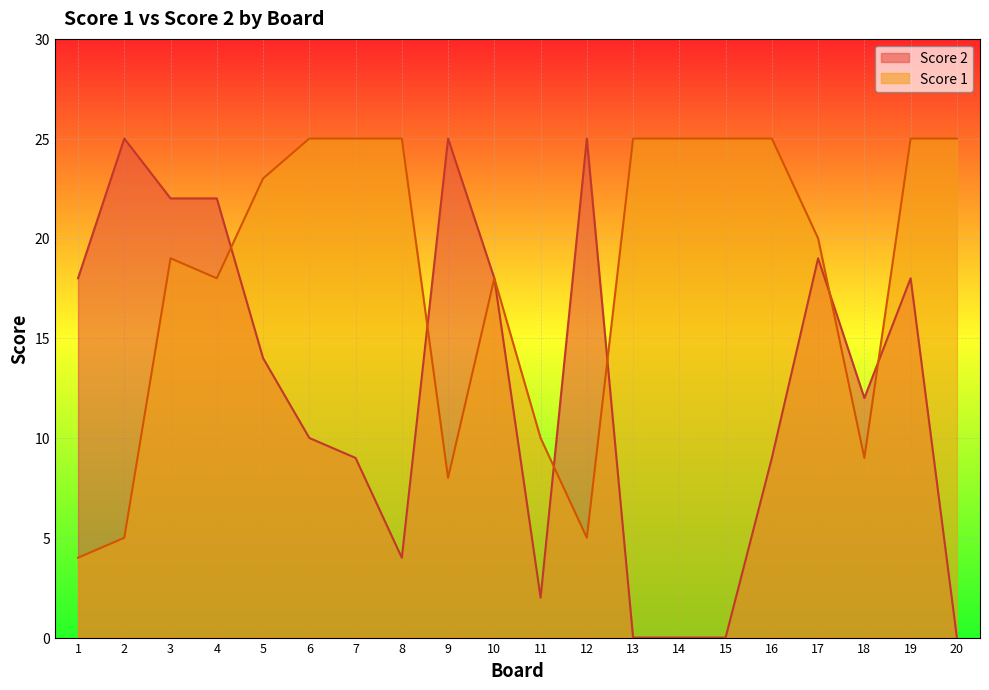

How many values in the Score 1 series are below 23?

10